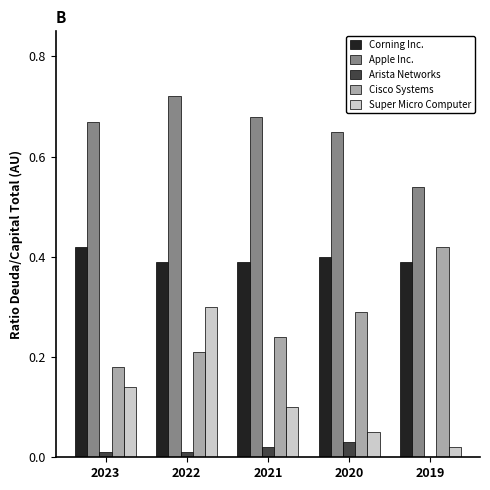

True or false: Super Micro Computer has a value of 0.0 at 2020.

False